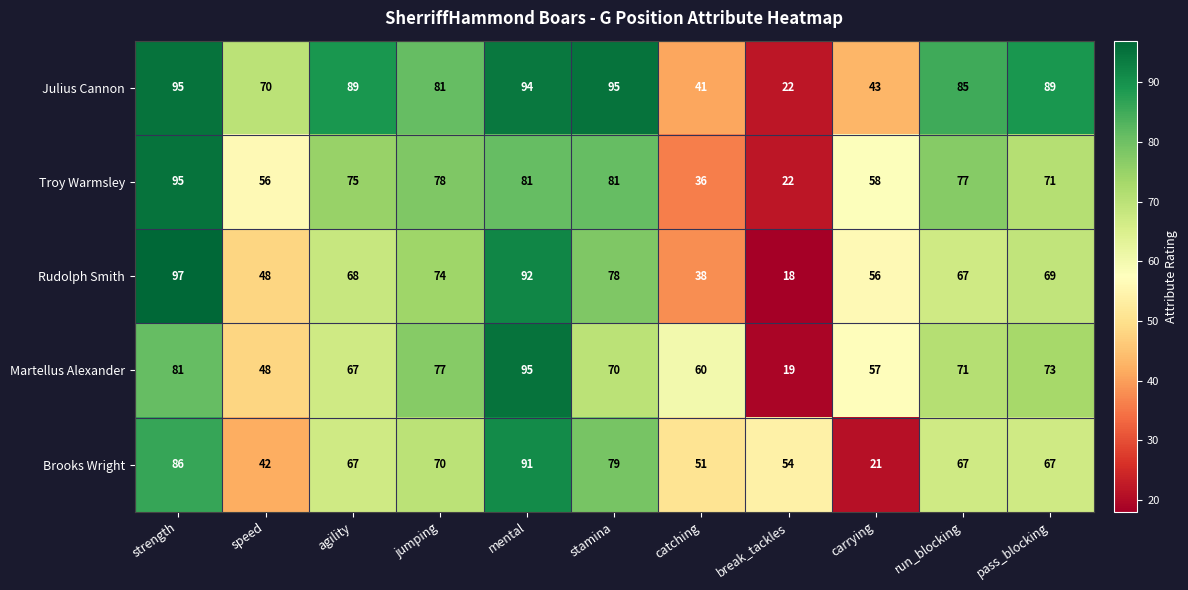

What is the maximum value shown in the chart?

97